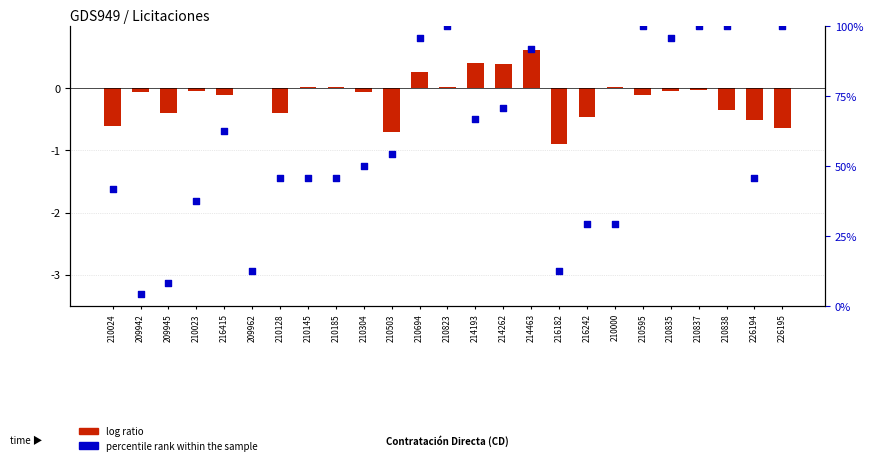

What is the total value across all series at 214262?

71.2